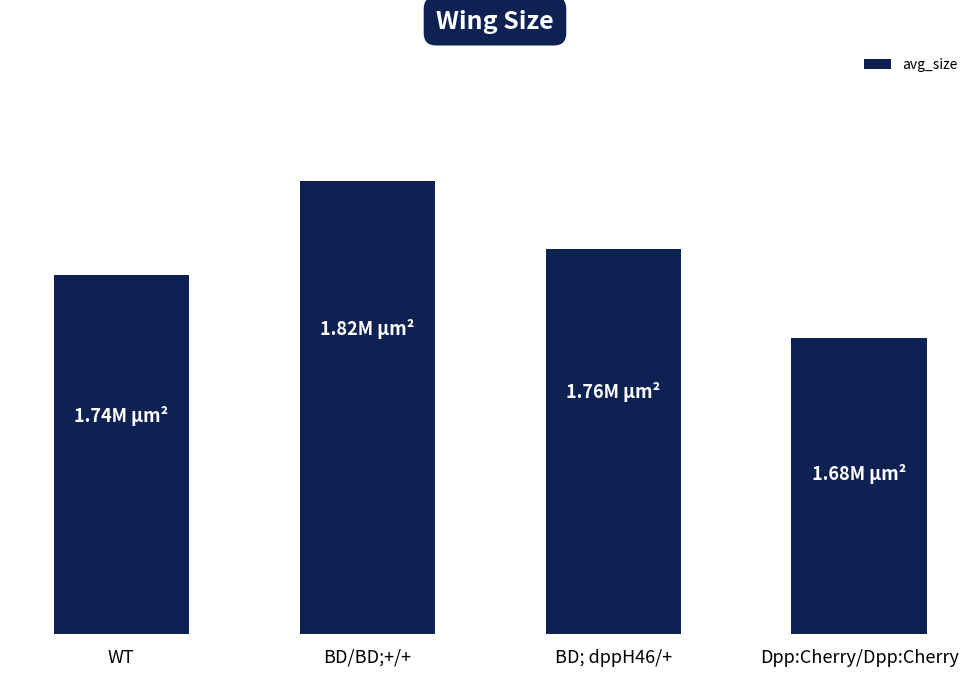

Reading left to right, what are all the values shown in this chart?

1735210.2	1822848.6	1759275.4	1676854.2